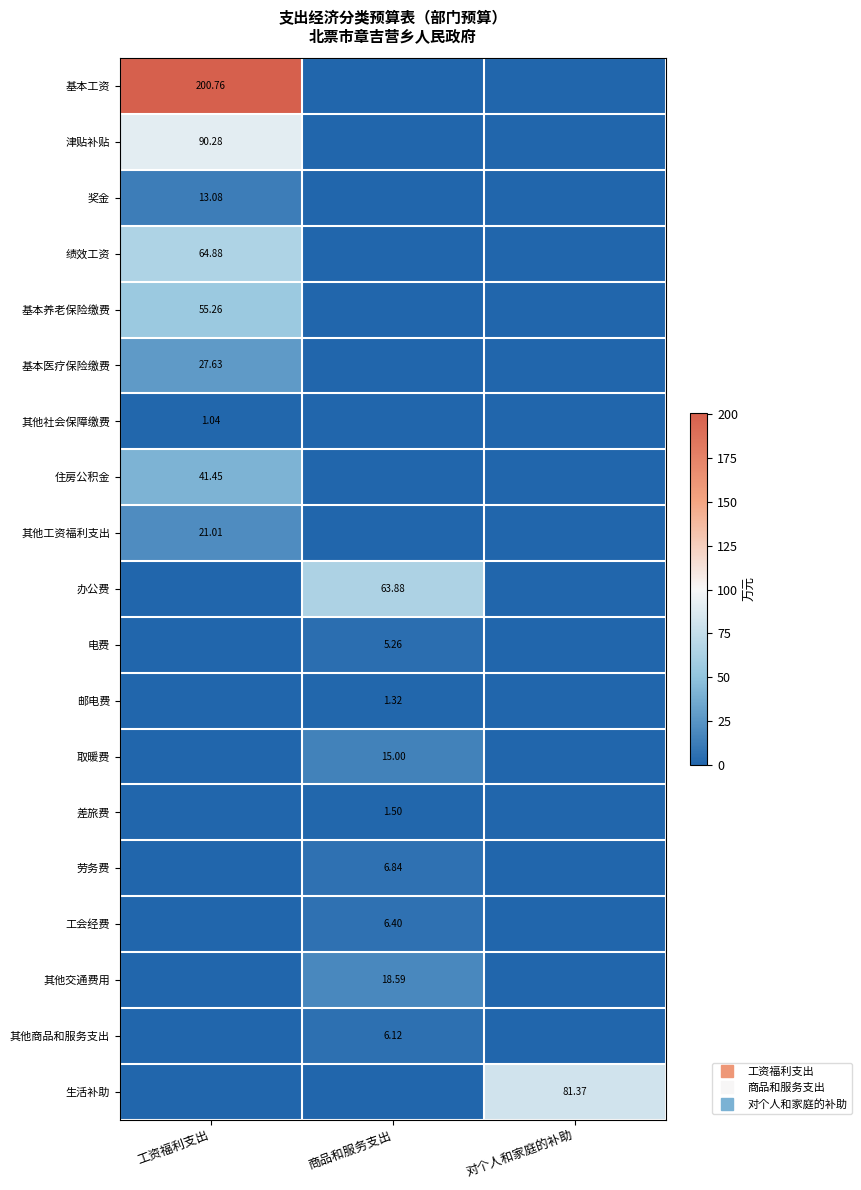

Between 商品和服务支出 and 工资福利支出, which is larger?

工资福利支出